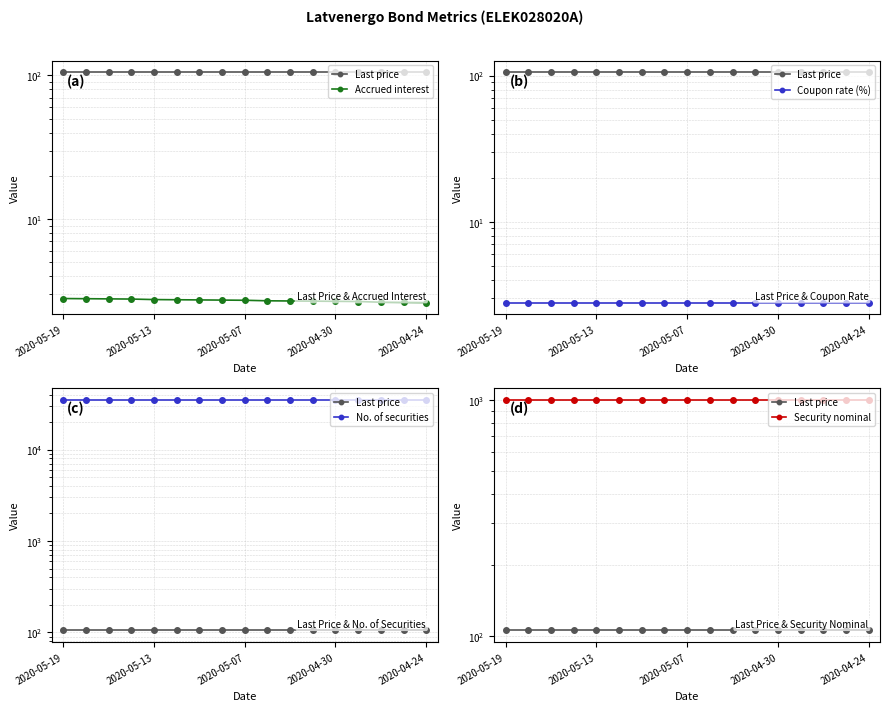

What position from the left is 2020-04-30?

13